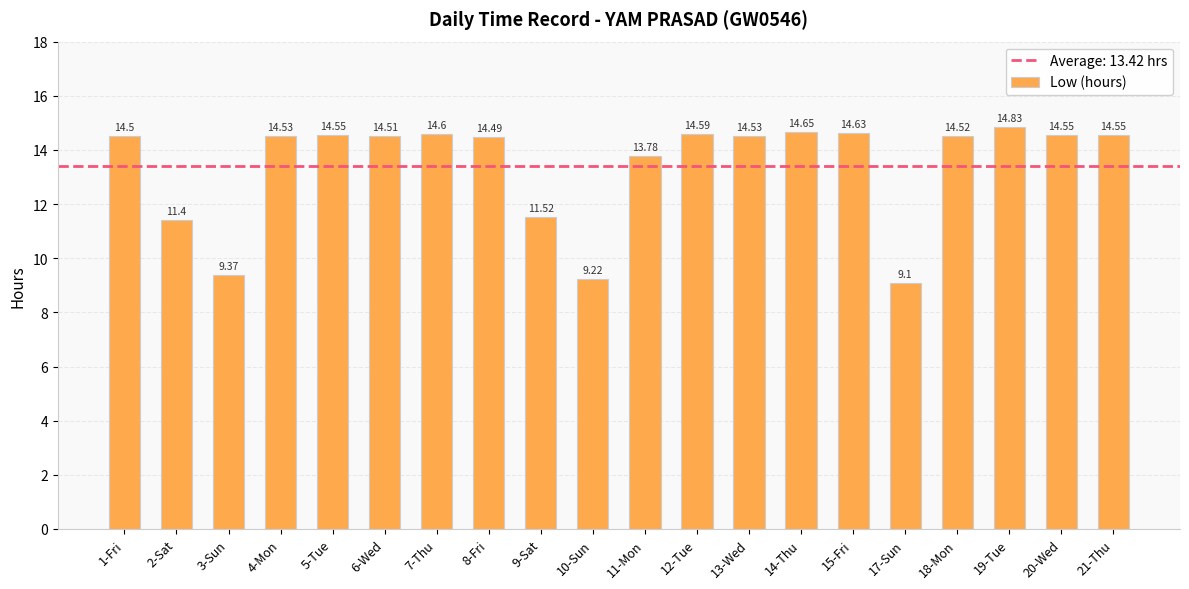

Approximately how many times larger is the value at 21-Thu compared to 17-Sun?

1.6